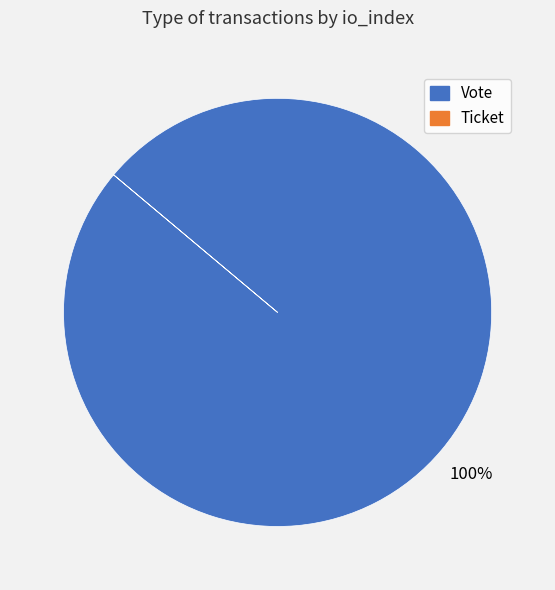

Which slice represents more than half of the pie?

Vote